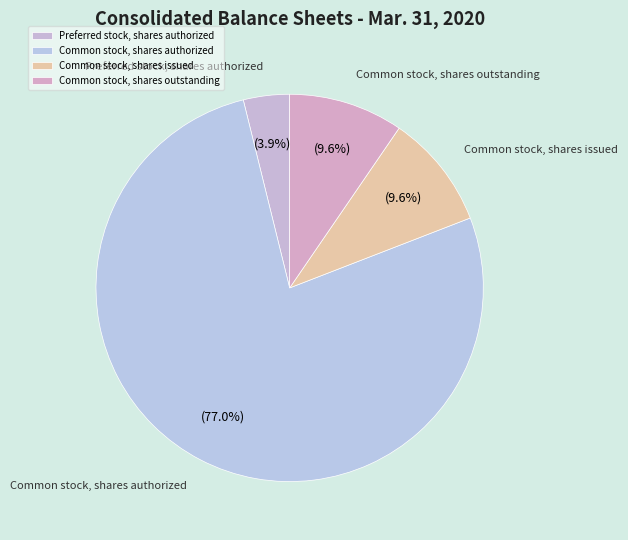

Do Common stock, shares outstanding and Preferred stock, shares authorized together represent more than half of the pie?

No